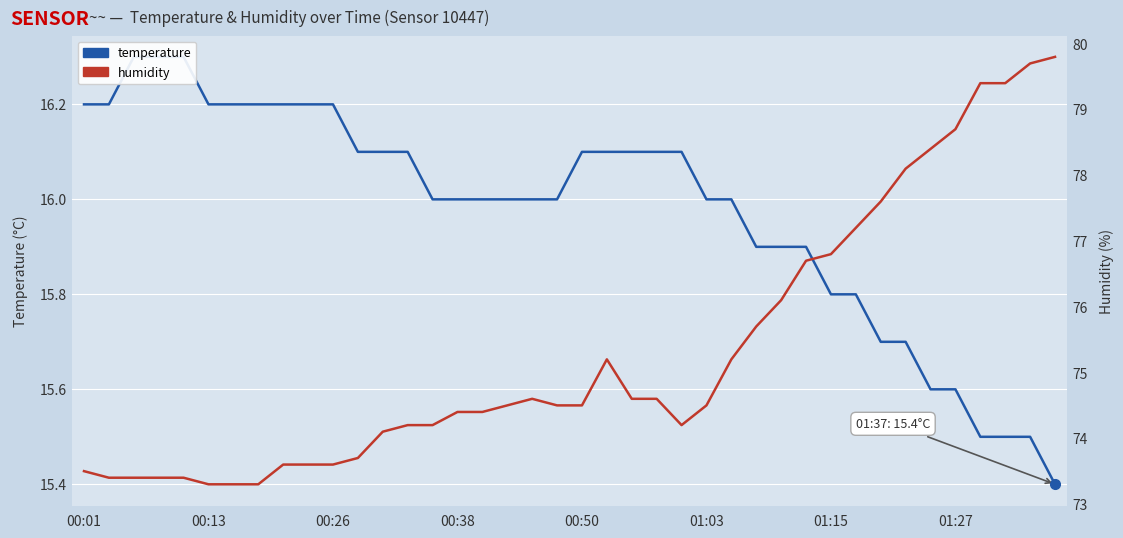

Between 00:38 and 32, which series saw the biggest shift?

humidity